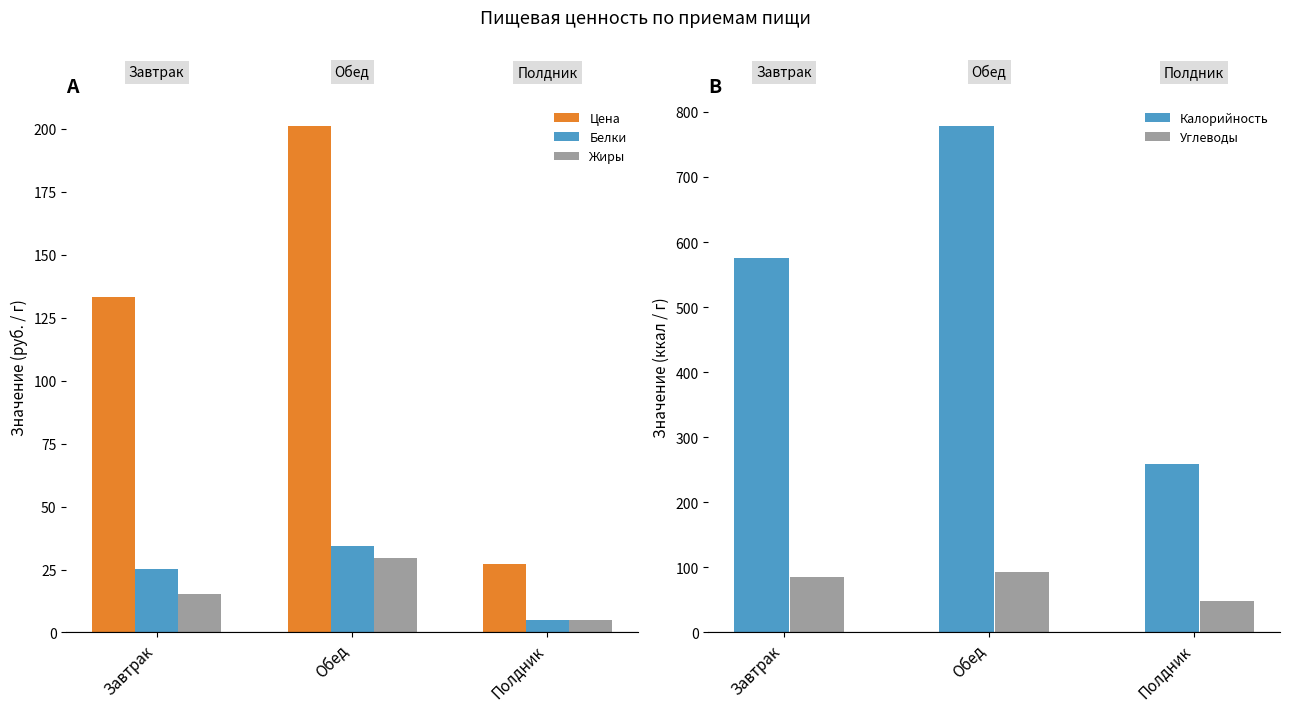

Is the value of Цена at Завтрак greater than the value of Жиры at Обед?

Yes